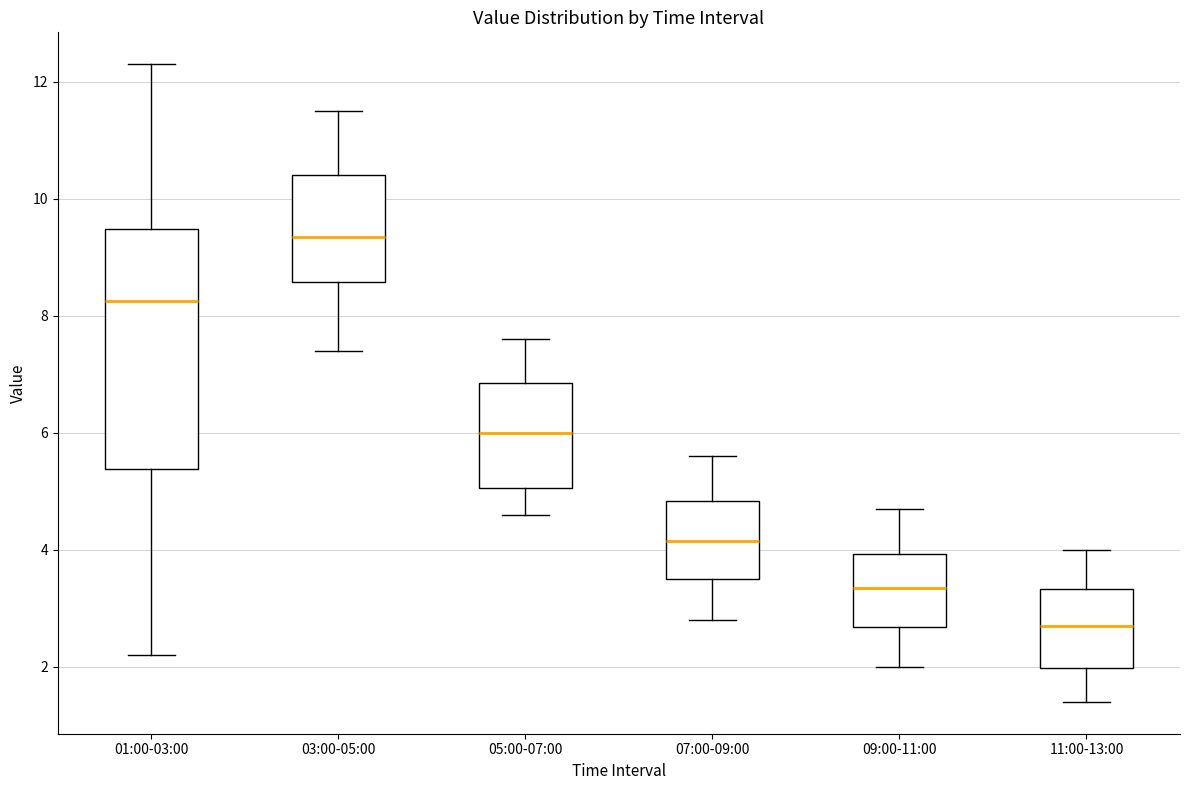

Comparing the boxes themselves (not the whiskers), which one is the tallest?

01:00-03:00